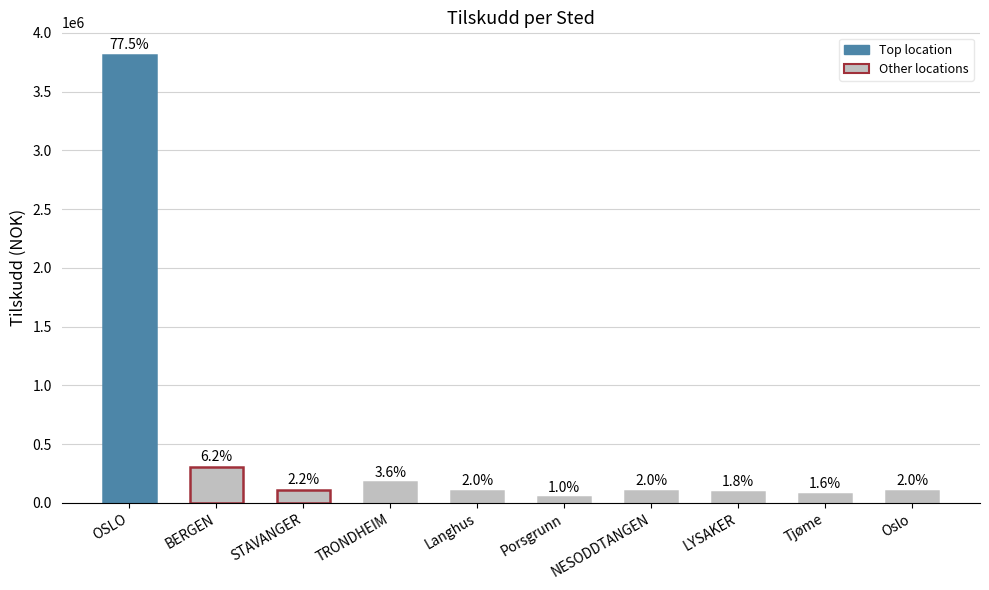

Are the bars horizontal?

No